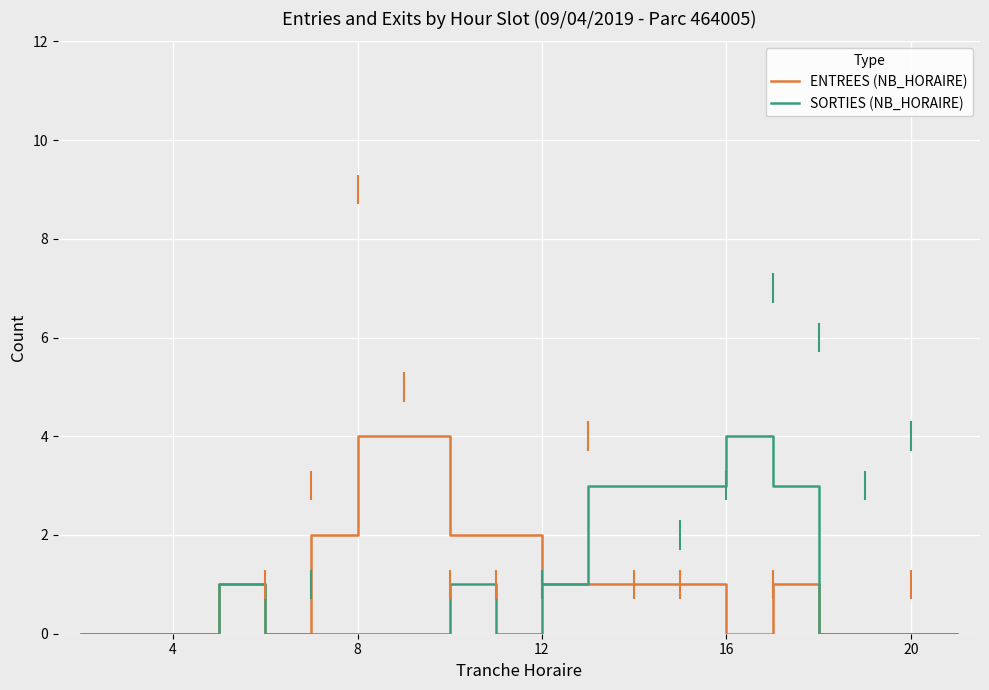

Reading right to left, extract all data points from this chart.

ENTREES (NB_HORAIRE): 0	0	0	0	1	0	1	1	1	1	2	2	4	4	2	0	1	0	0	0
SORTIES (NB_HORAIRE): 0	0	0	0	3	4	3	3	3	1	0	1	0	0	0	0	1	0	0	0